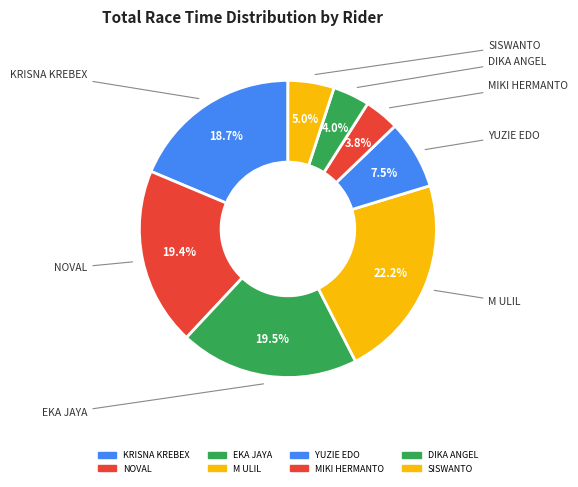

Which category has the biggest portion of the pie?

M ULIL